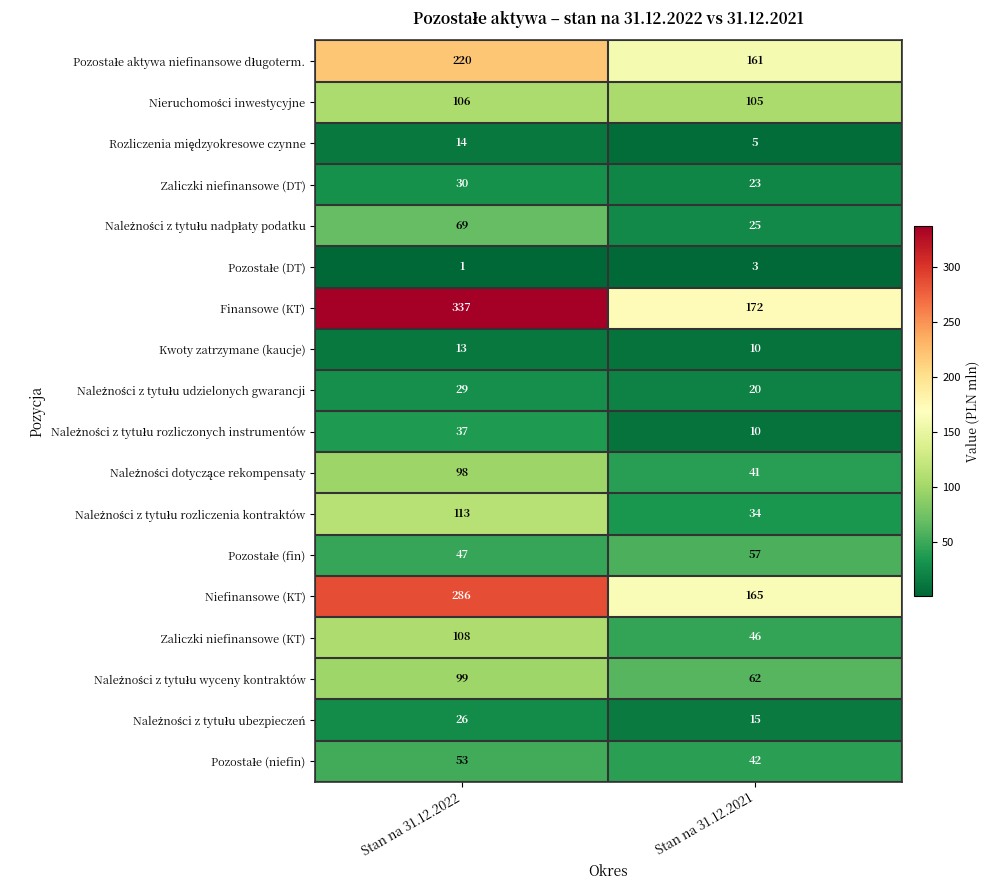

What is the sum of the Niefinansowe (KT) values at Stan na 31.12.2021 and Stan na 31.12.2022?

451